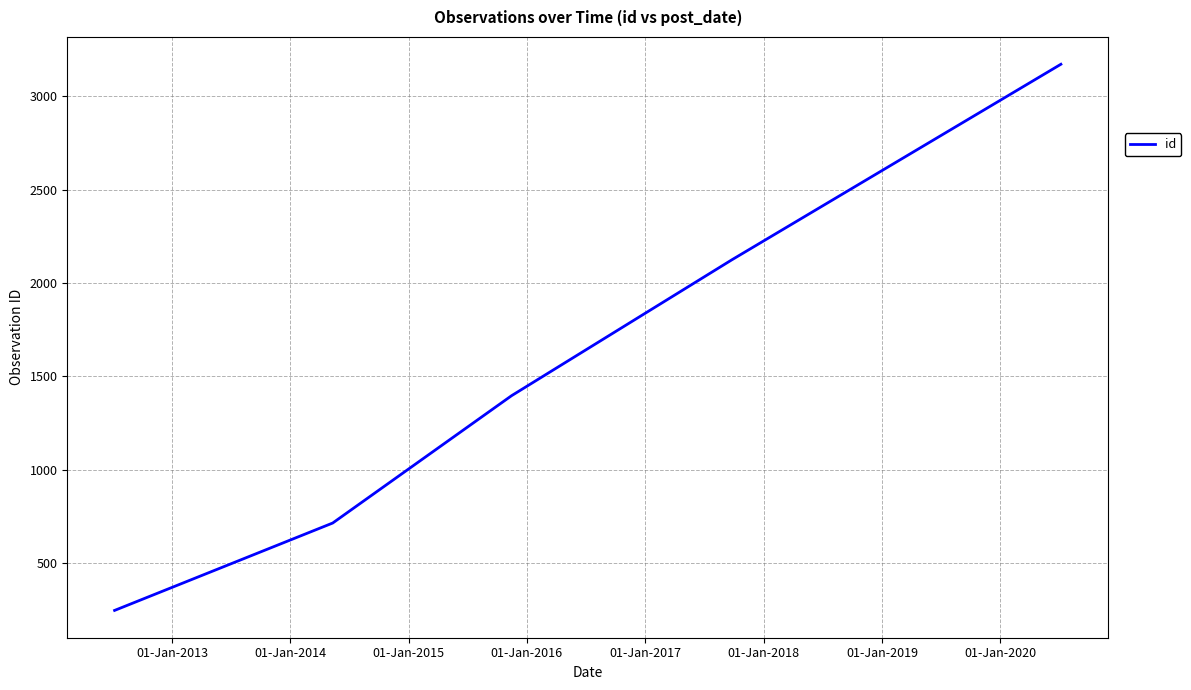

What is the difference between the second highest and minimum values?

1878